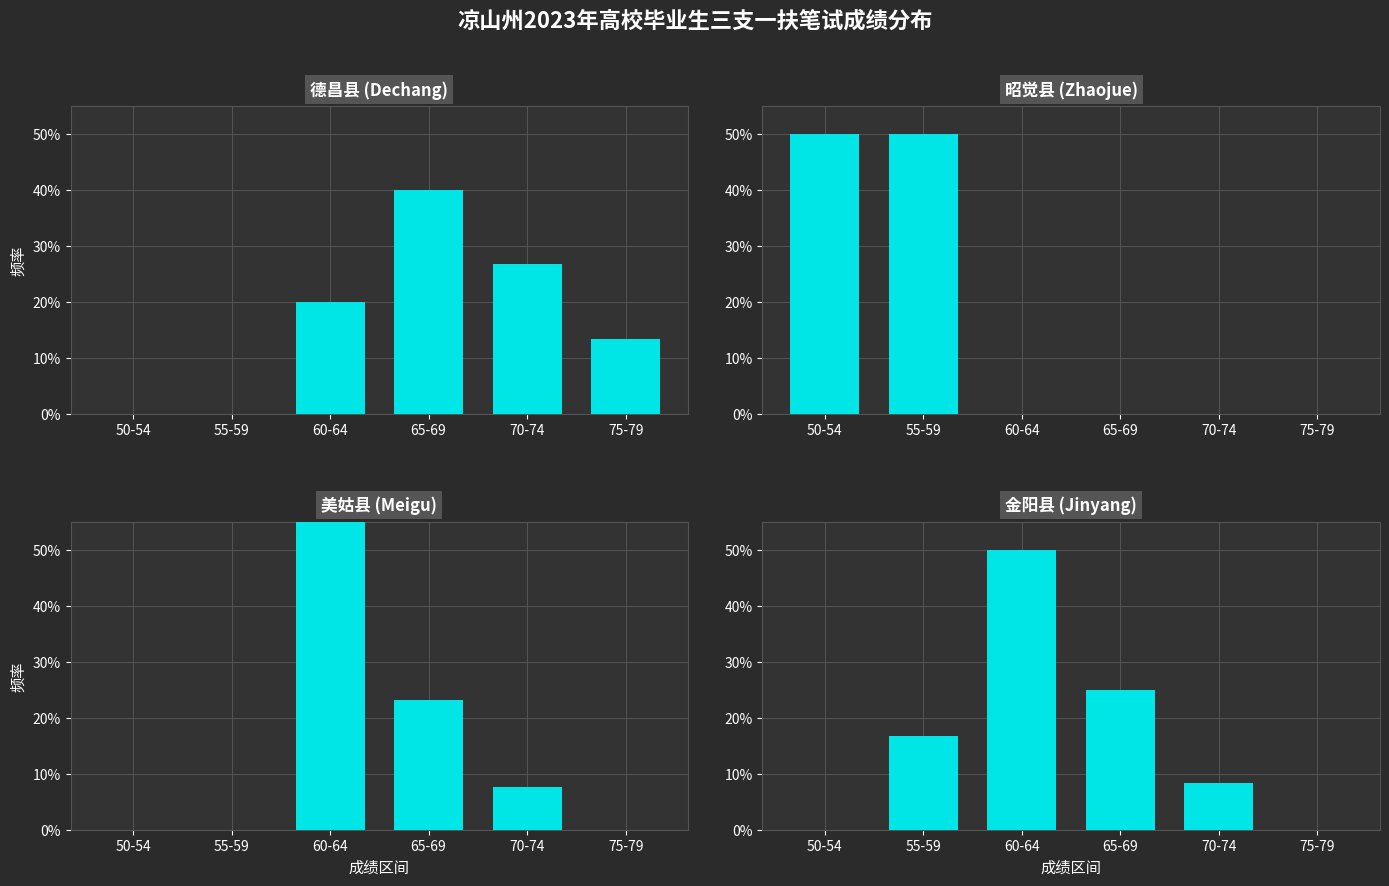

Which series has the largest range (max minus min)?

美姑县